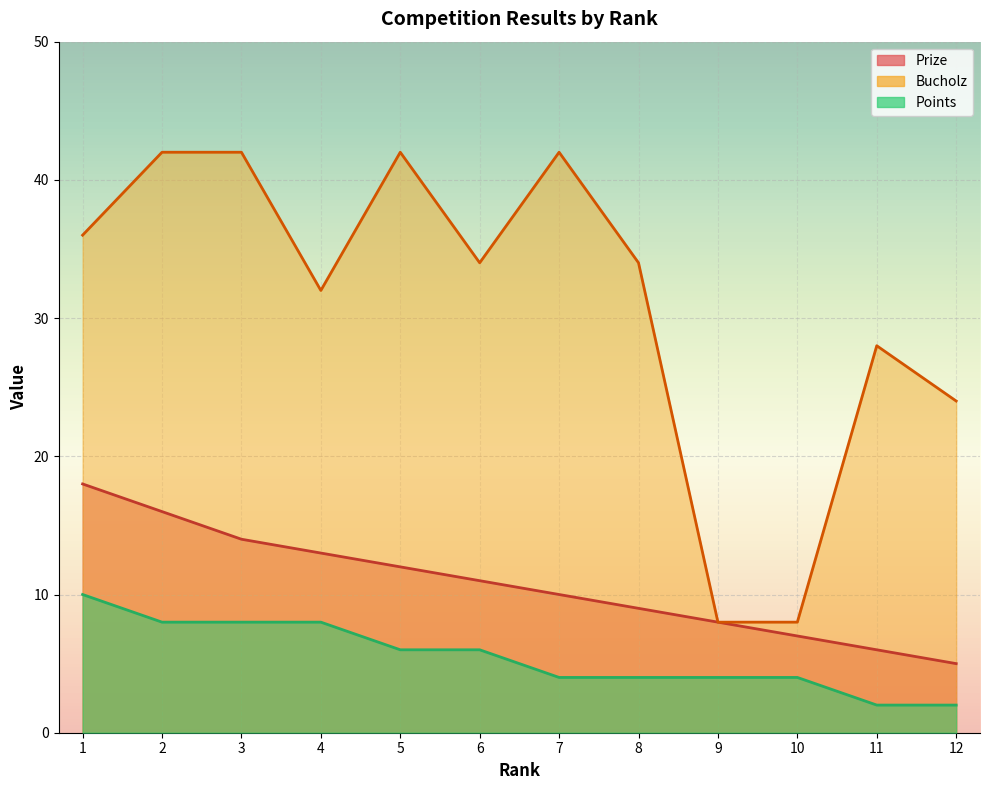

Is the value of Bucholz at 9 greater than the value of Points at 4?

No